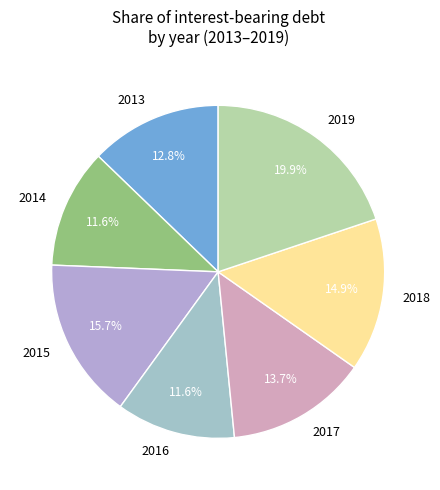

What is the largest slice in the pie chart?

2019